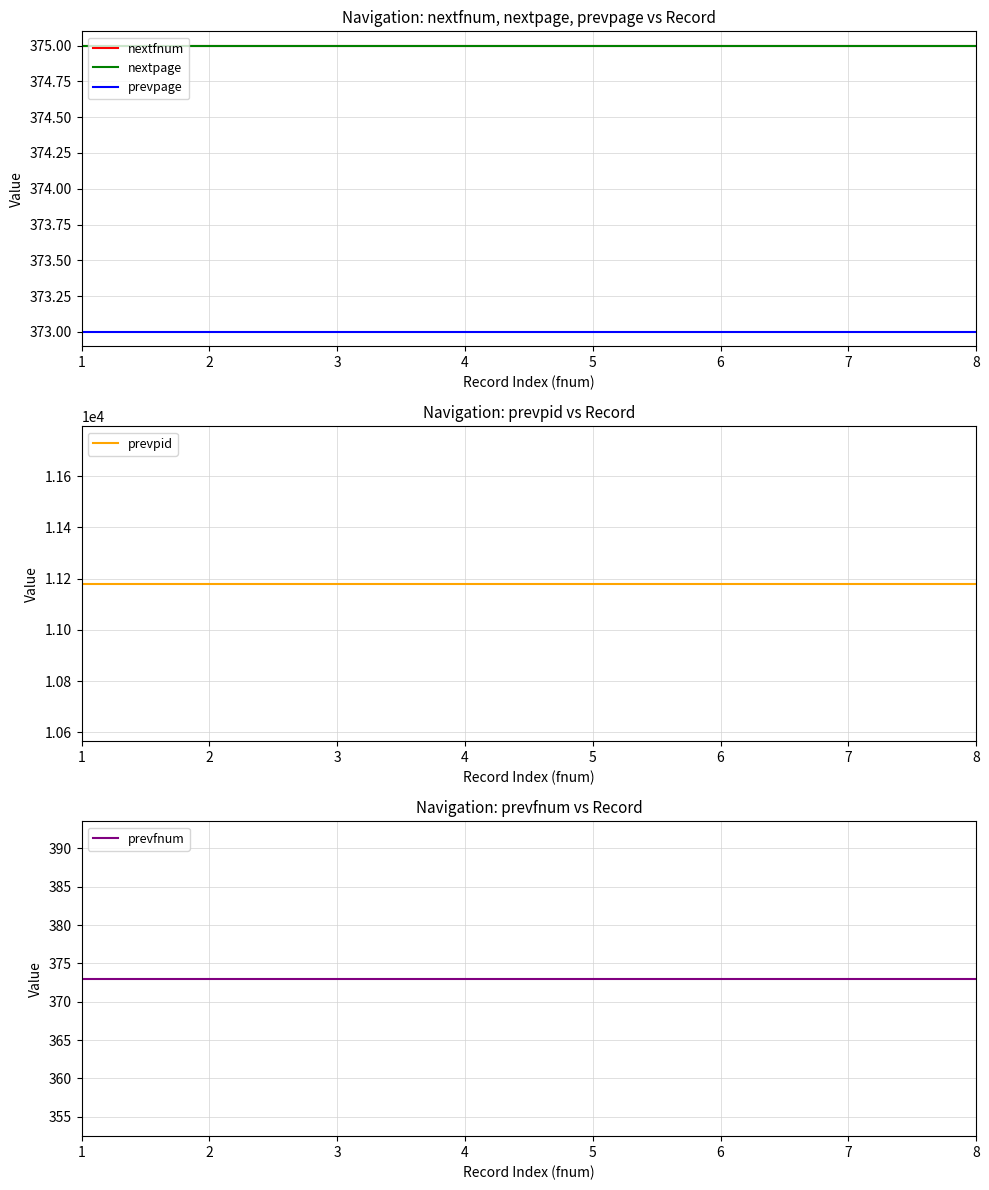

True or false: nextfnum and prevfnum cross at least once.

False